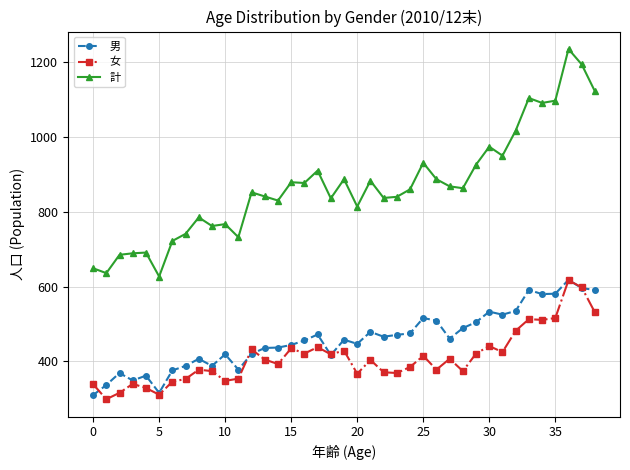

What is the maximum value for 男?

618